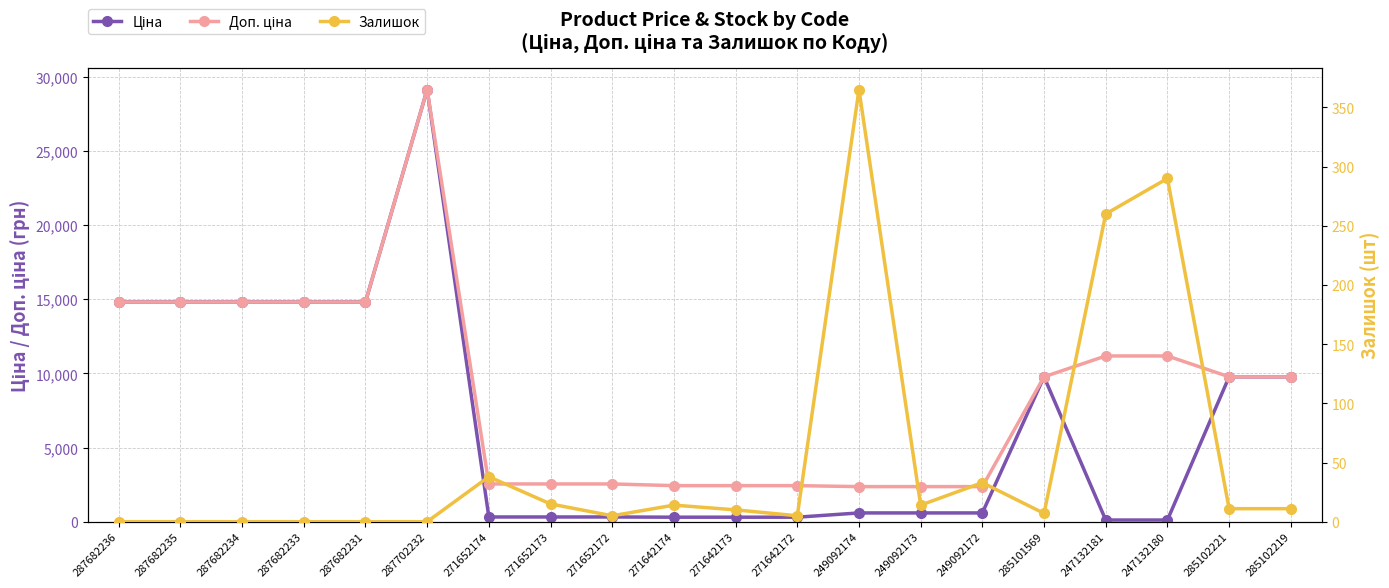

The Ціна series shows 14817.6 at 287682231. True or false?

True